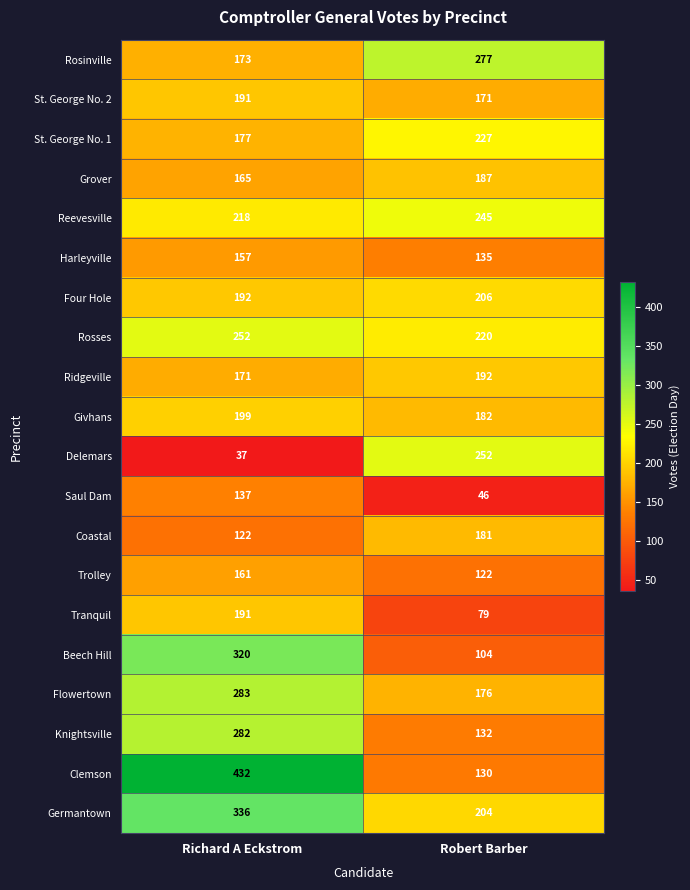

At Robert Barber, list the series in order from largest to smallest.

Rosinville, Delemars, Reevesville, St. George No. 1, Rosses, Four Hole, Germantown, Ridgeville, Grover, Givhans, Coastal, Flowertown, St. George No. 2, Harleyville, Knightsville, Clemson, Trolley, Beech Hill, Tranquil, Saul Dam